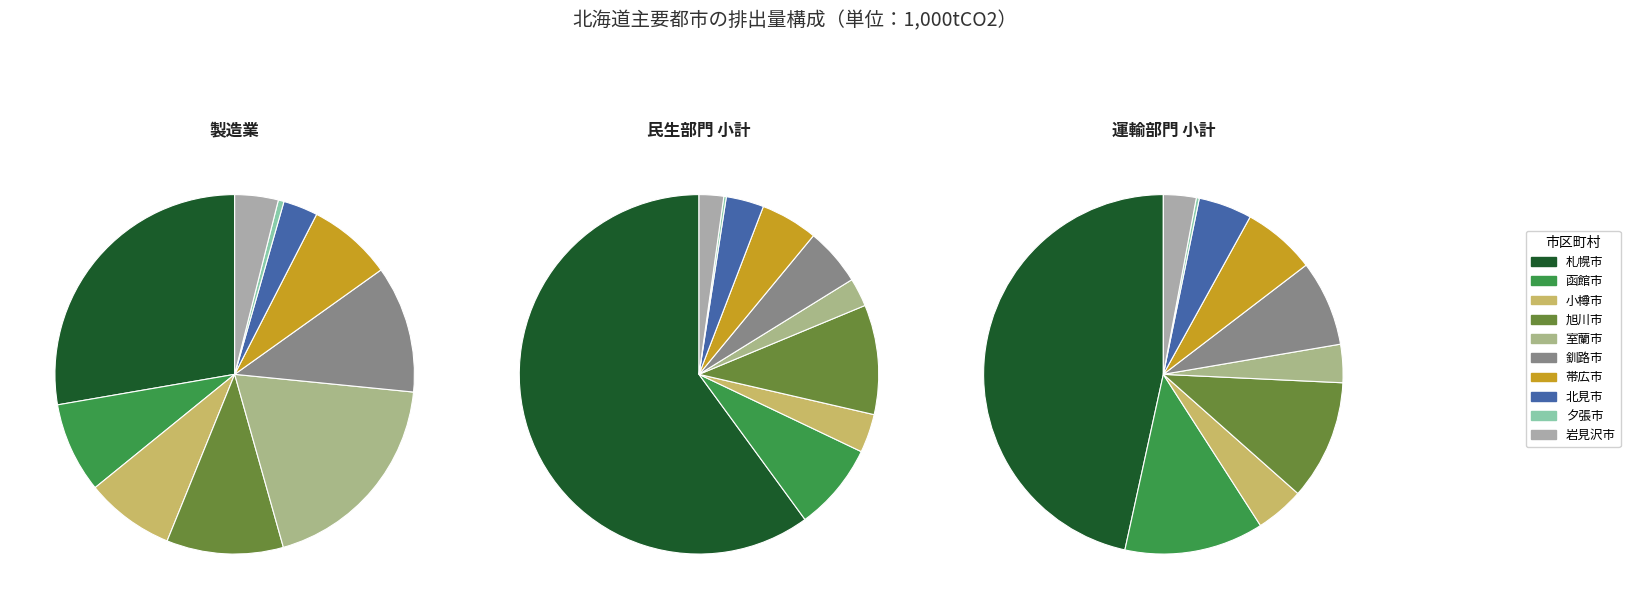

The 函館市 slice represents 13% of the pie. True or false?

True